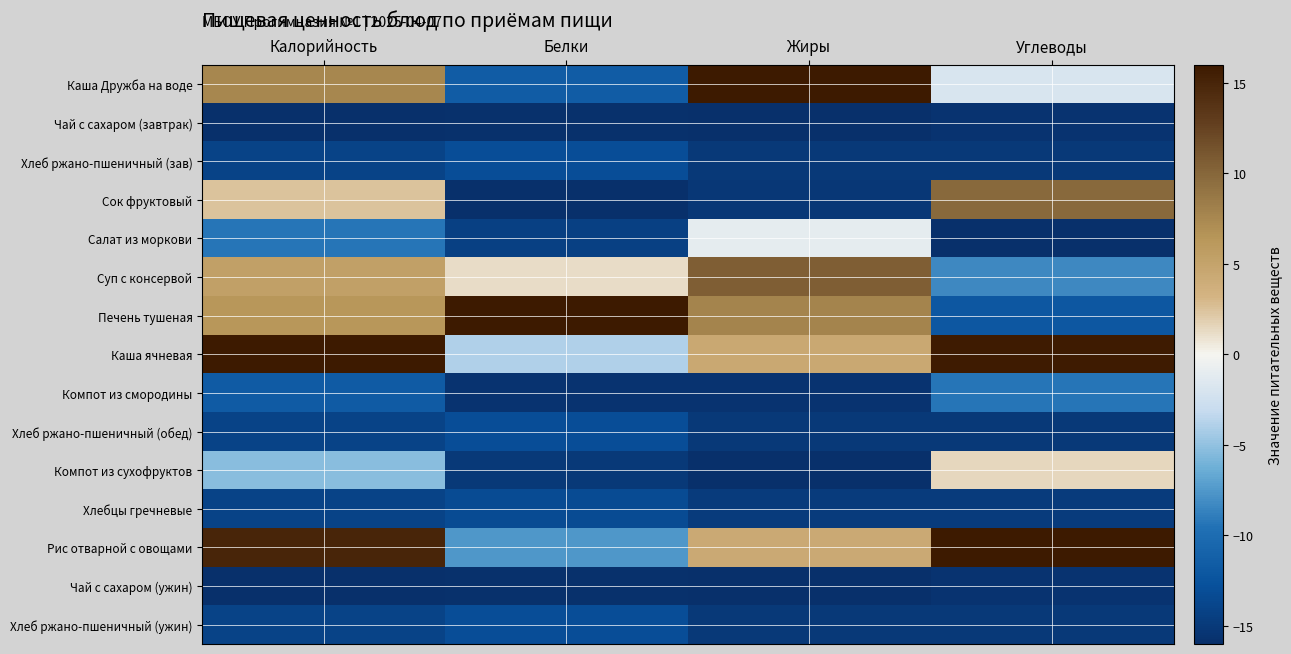

Is it true that Компот из смородины equals -15.6 at Жиры?

True